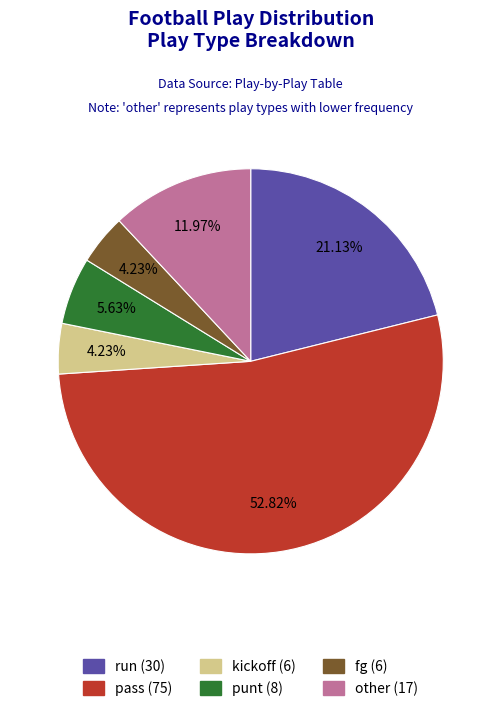

True or false: fg accounts for 4% of the total.

True